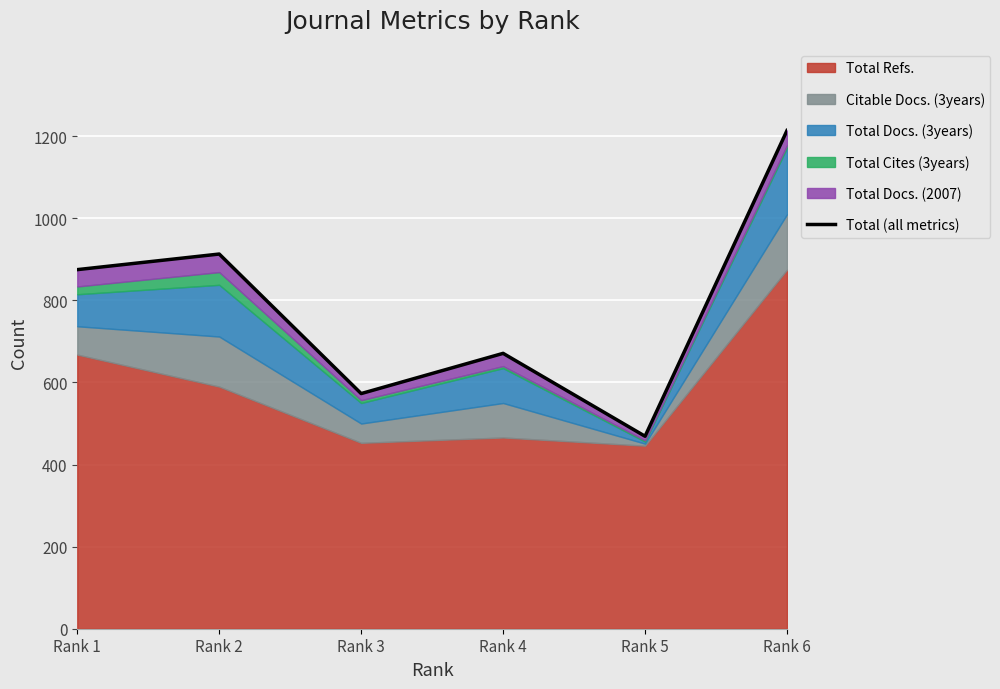

List the labels in order of value, largest first.

Rank 6, Rank 2, Rank 1, Rank 4, Rank 3, Rank 5